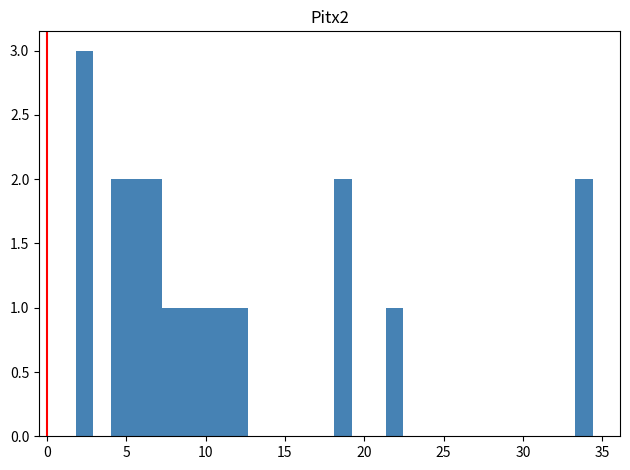

Around what value on the x-axis is the tallest bar? Give the approximate position of its centre, as read against the axis.

2.5